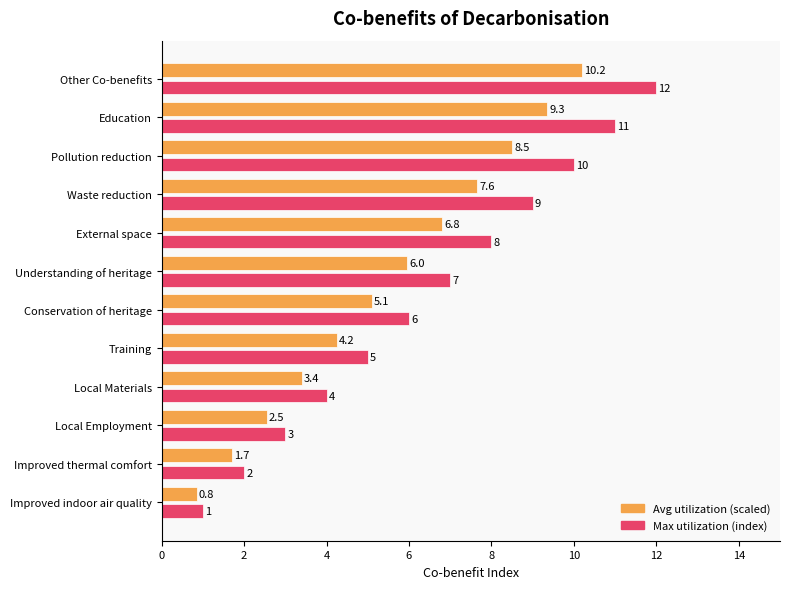

At which category is the sum across all series the highest?

Other Co-benefits